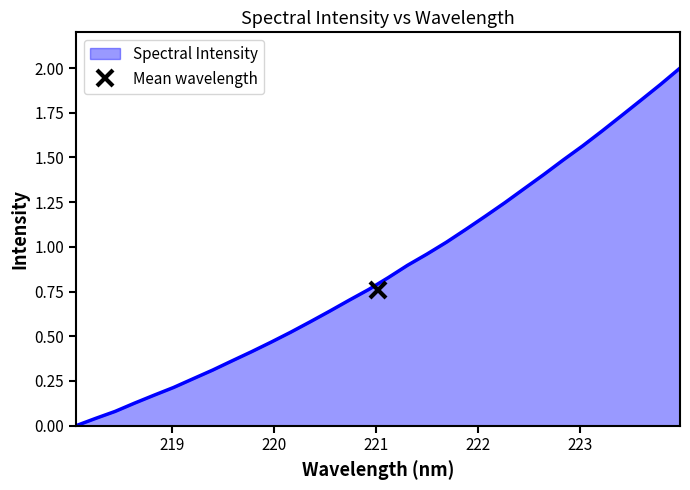

What is the average value?

0.9